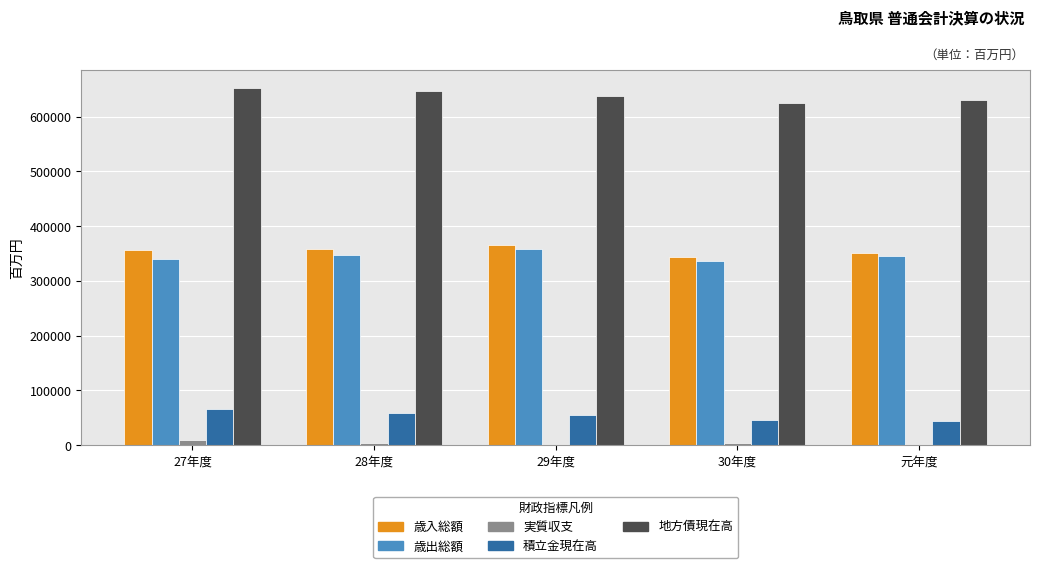

At how many categories does at least one series exceed 467390?

5